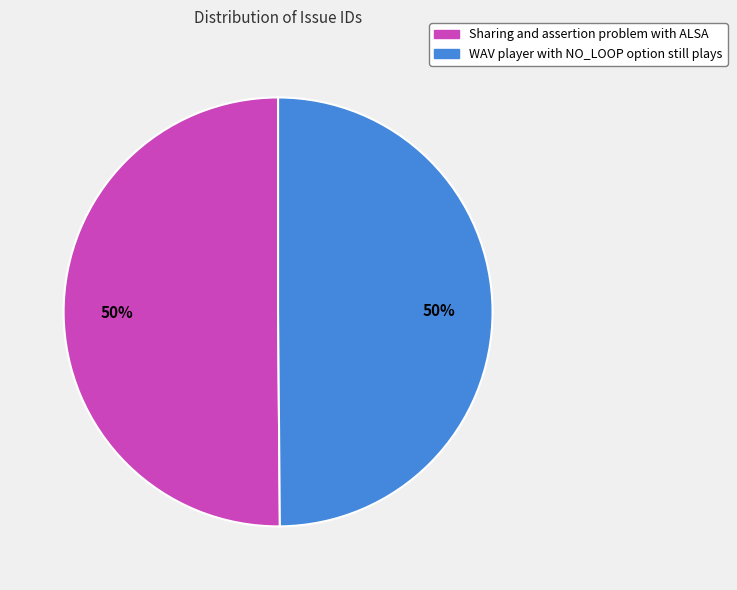

What is the ratio of the value at Sharing and assertion problem with ALSA to the value at WAV player with NO_LOOP option still plays?

1.0